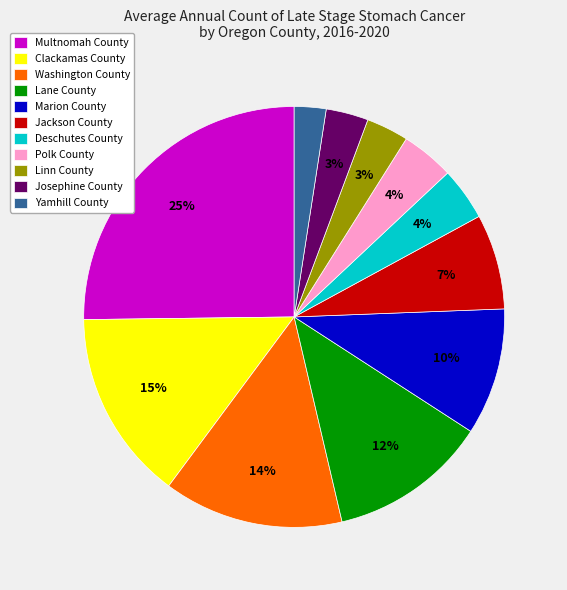

Is it true that Yamhill County is 2% of the pie?

True